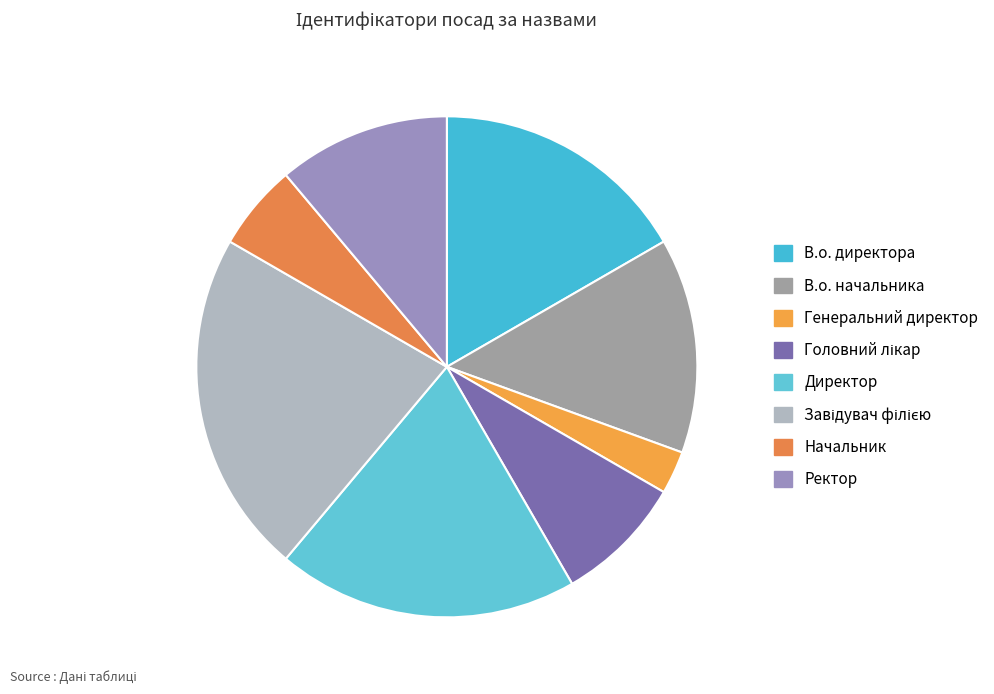

What is the change in value from В.о. начальника to Головний лікар?

-2